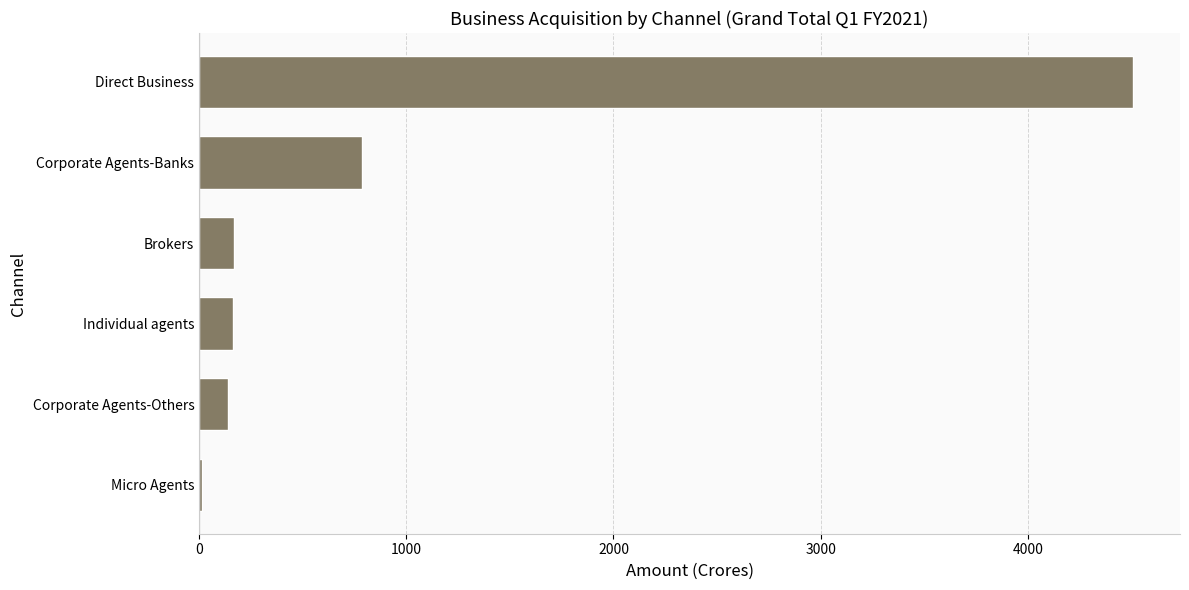

At which label is the value closest to 2261?

Corporate Agents-Banks